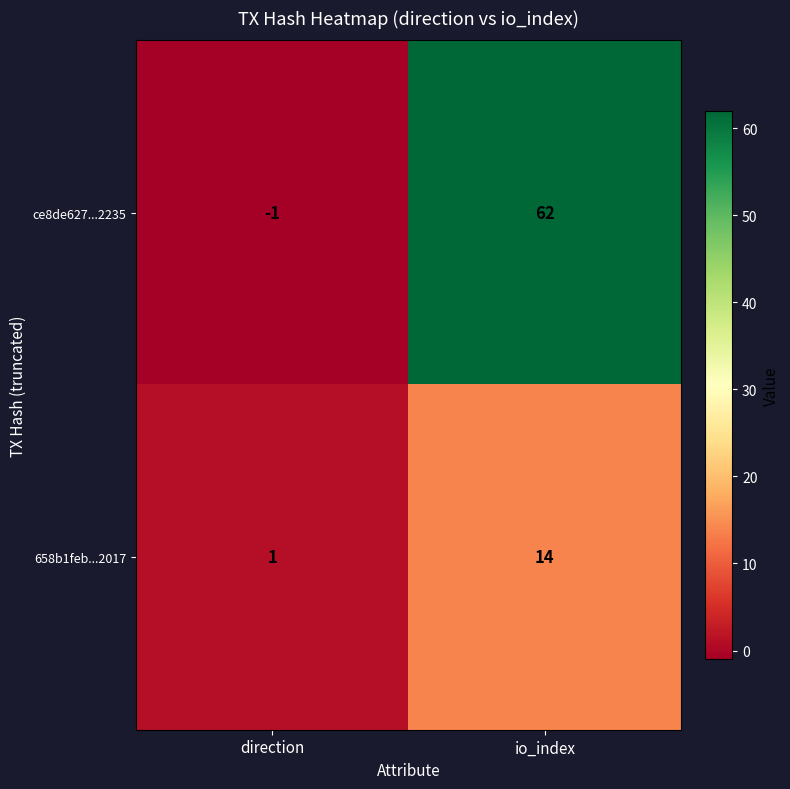

What is the difference between the 658b1feb...2017 values at io_index and direction?

13